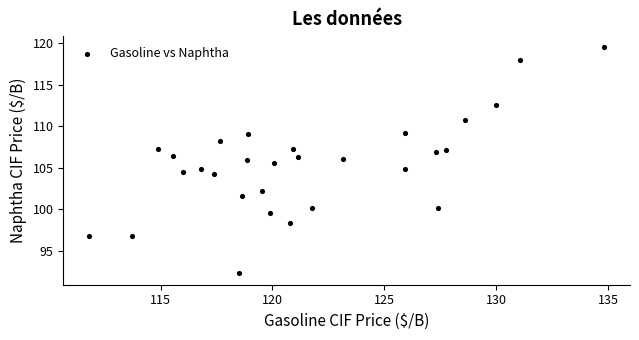

What is the range of Y values (max minus min)?

27.2